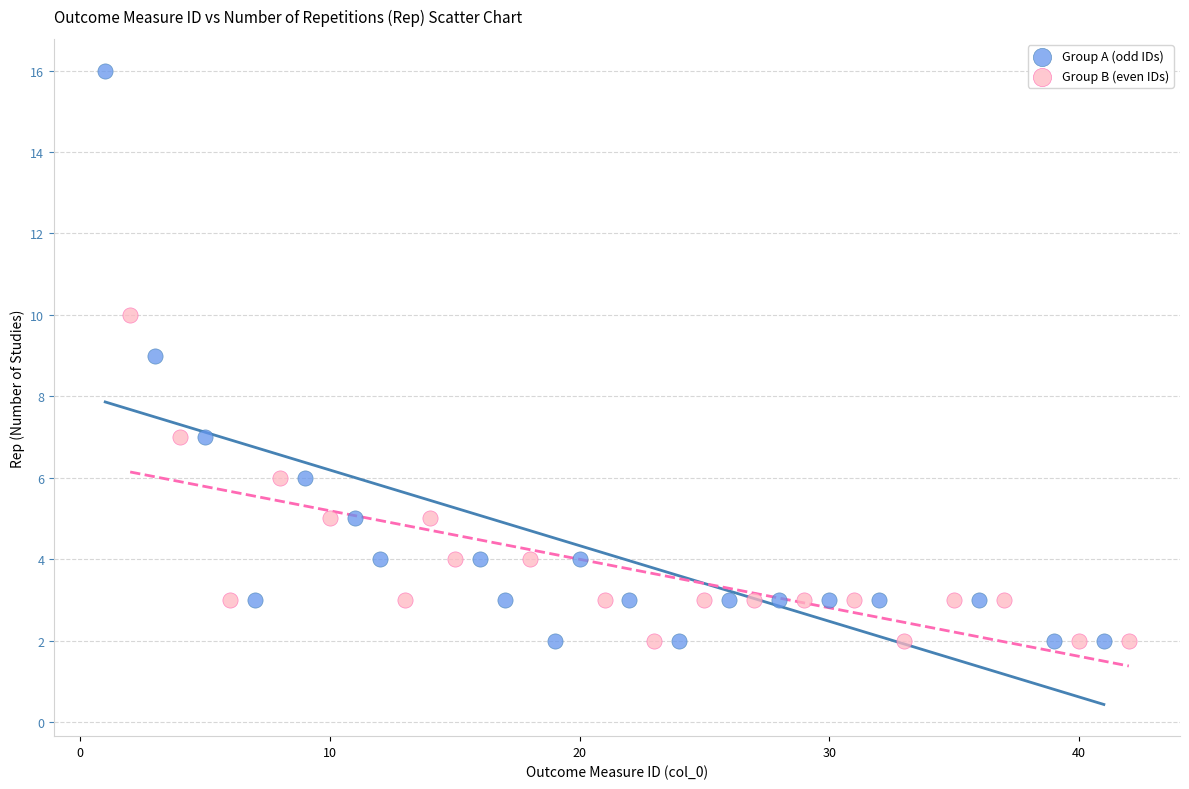

Which series has the widest spread of Y values?

Group A (odd IDs)